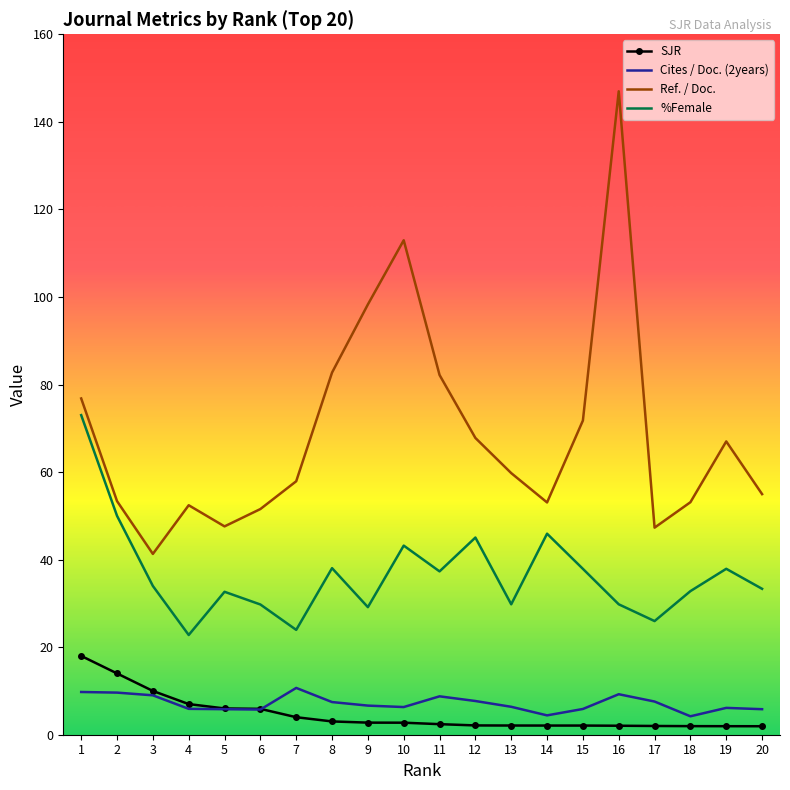

True or false: Ref. / Doc. and Cites / Doc. (2years) cross at least once.

False